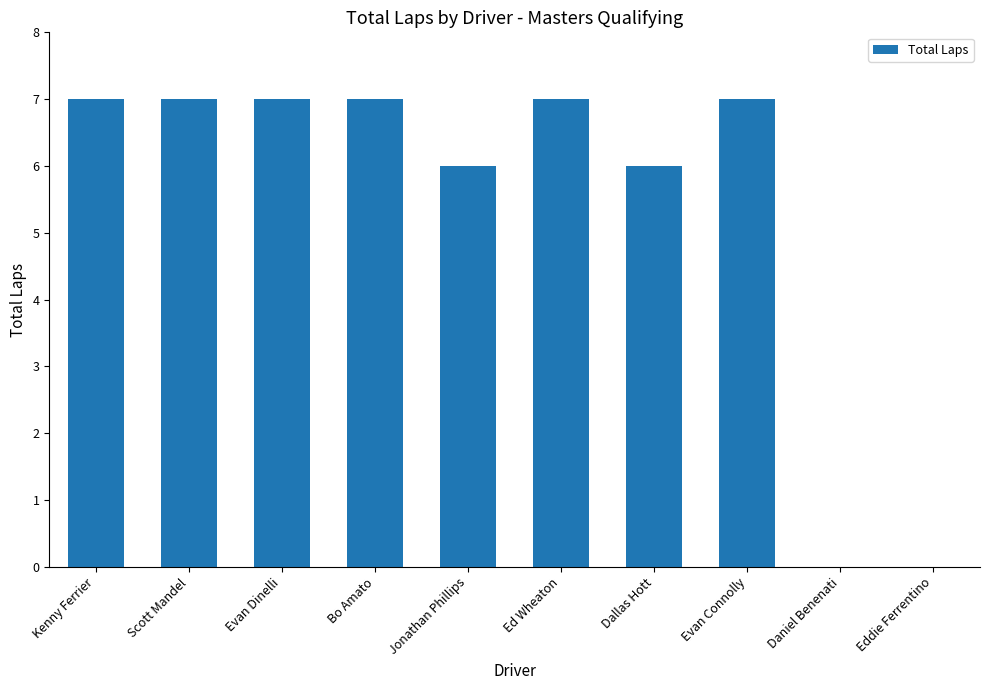

What is the sum of all values?

54